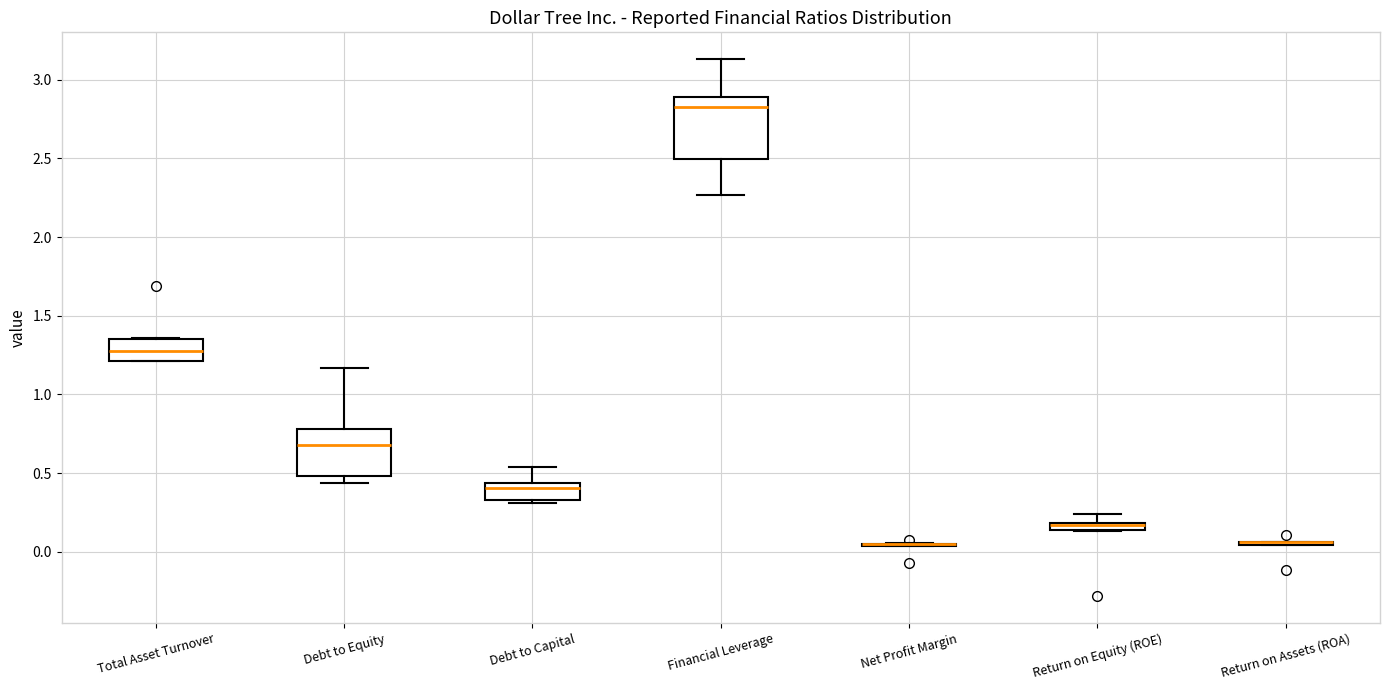

Comparing the boxes themselves (not the whiskers), which one is the tallest?

Financial Leverage